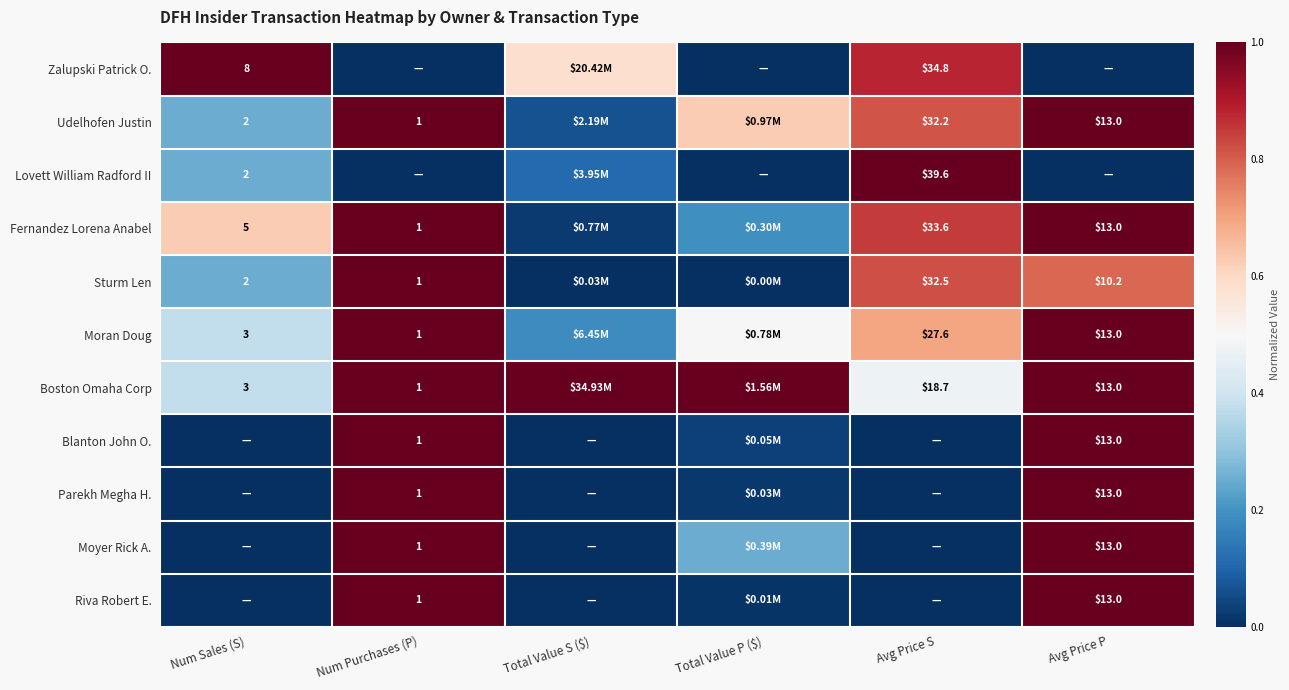

What is the maximum value shown in the chart?

1.0